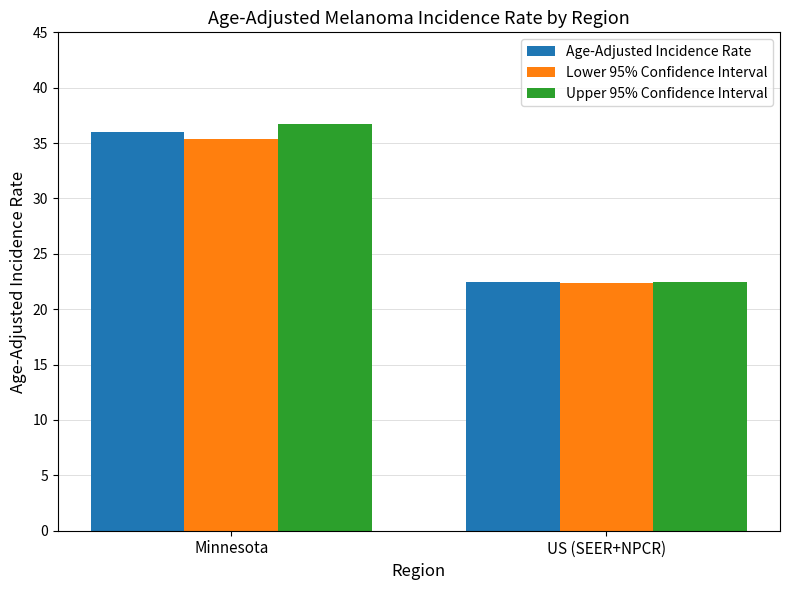

List the series in order of their overall mean, lowest first.

Lower 95% Confidence Interval, Age-Adjusted Incidence Rate, Upper 95% Confidence Interval